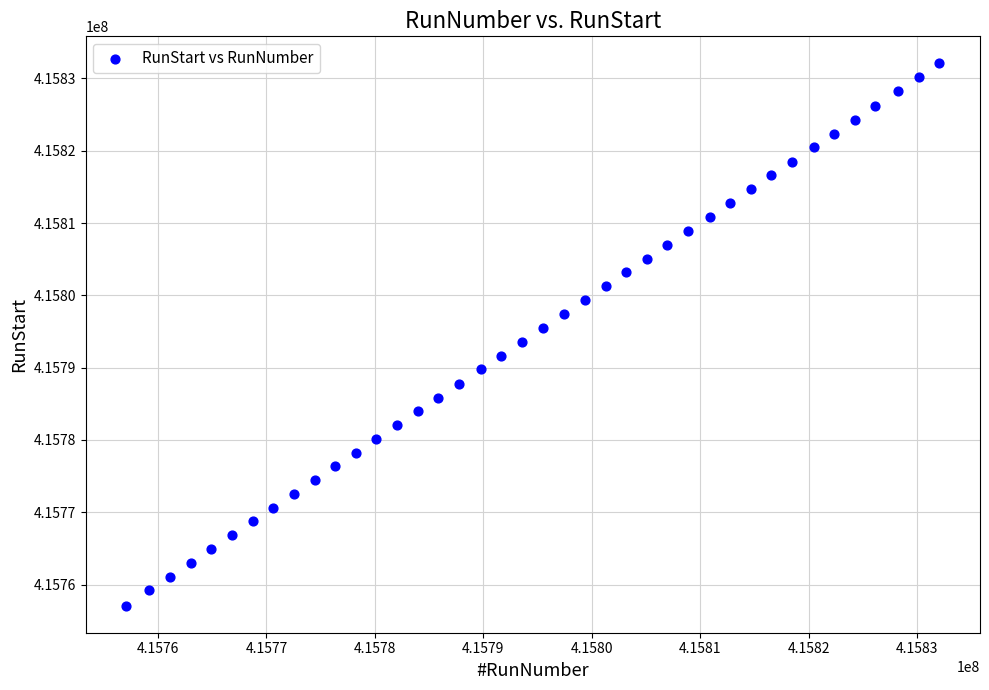

What is the range of Y values (max minus min)?

74973